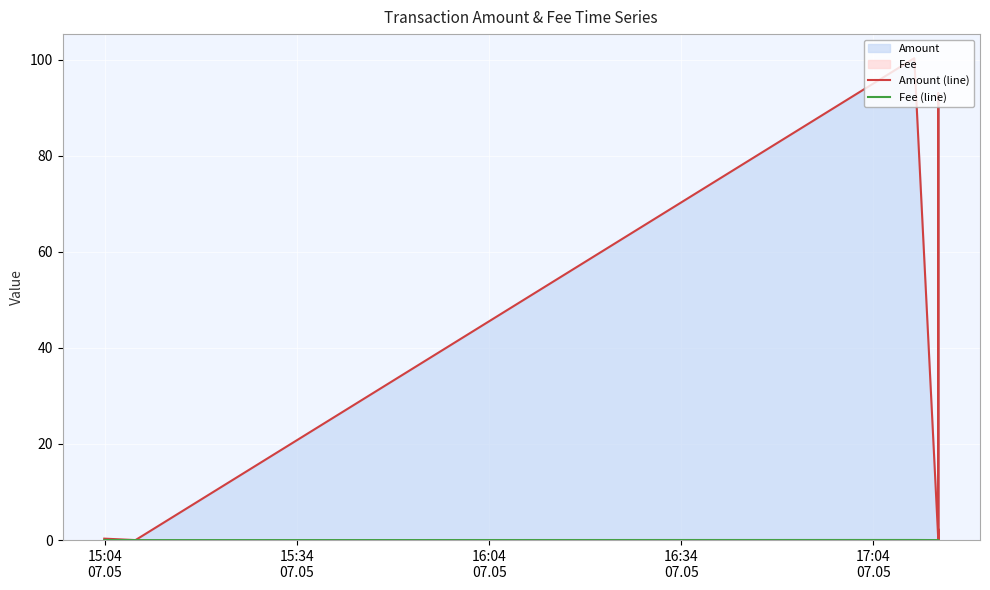

True or false: Fee (line) and Amount (line) cross at least once.

False